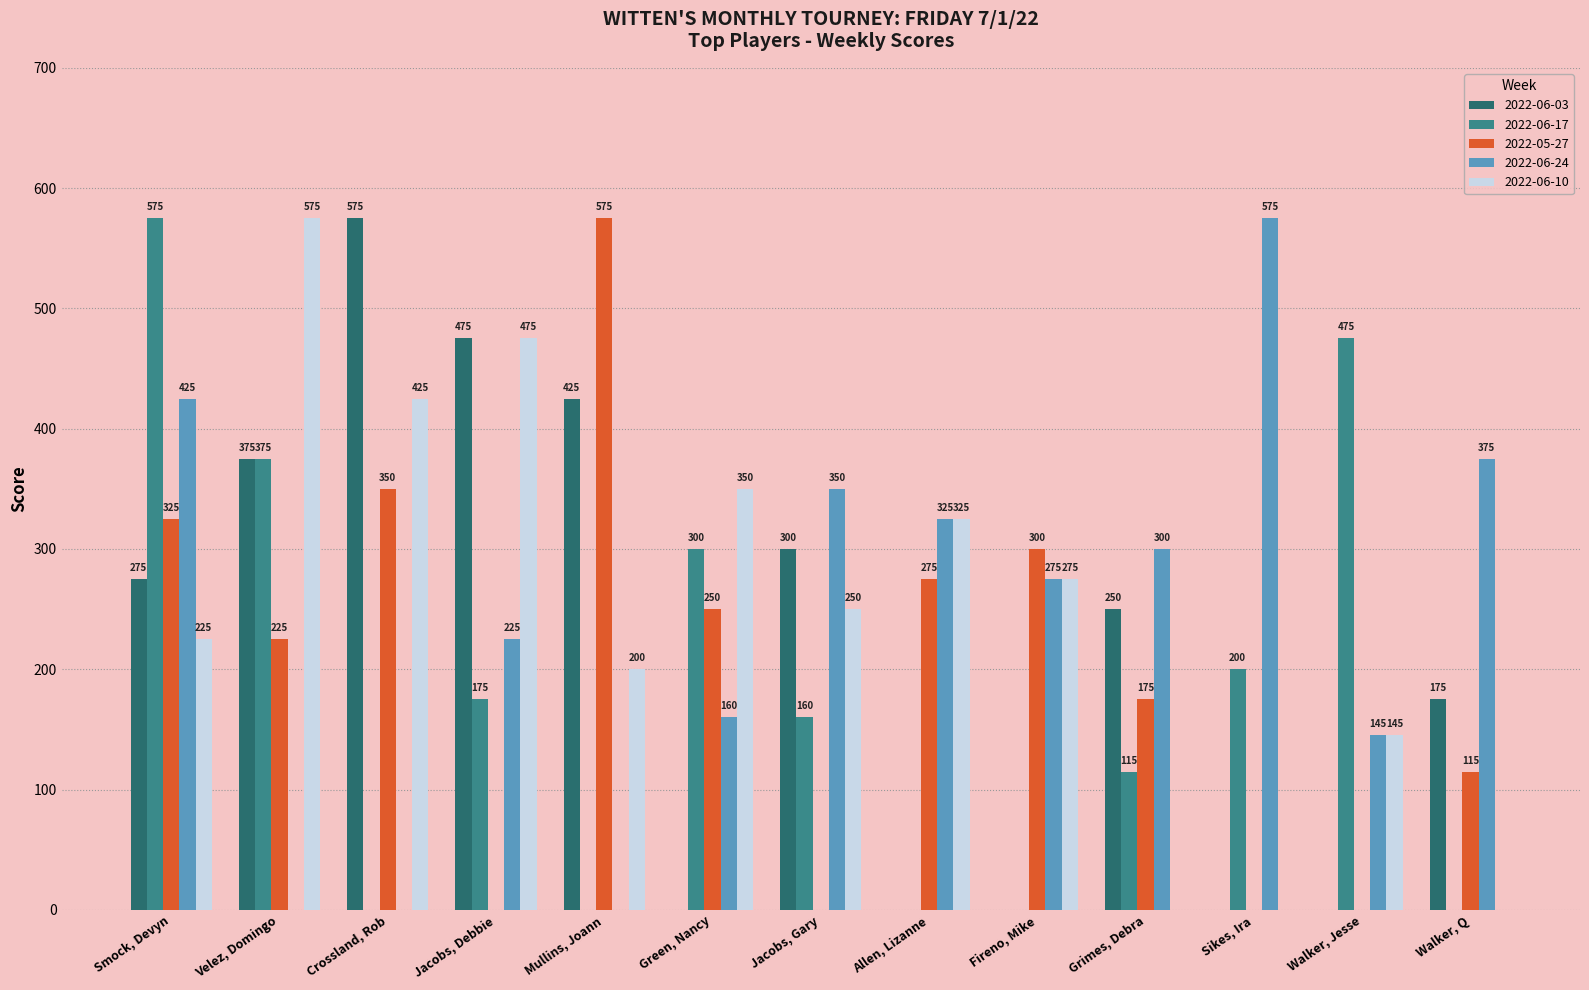

How many categories are shown in the chart?

13